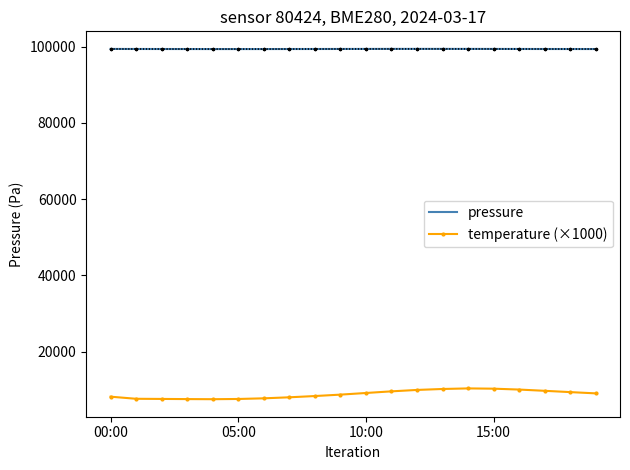

What is the value of the temperature (×1000) point at the 12th from the left?

9580.0